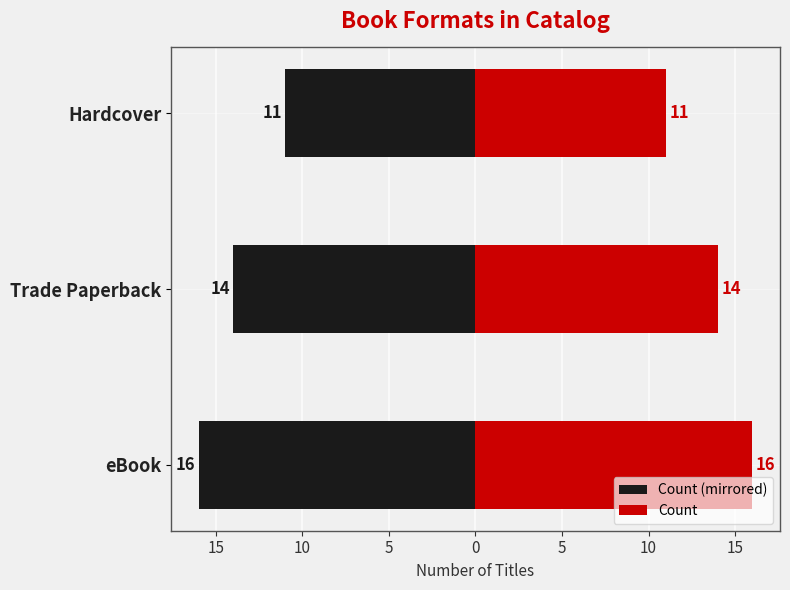

How many bars are there in total?

6